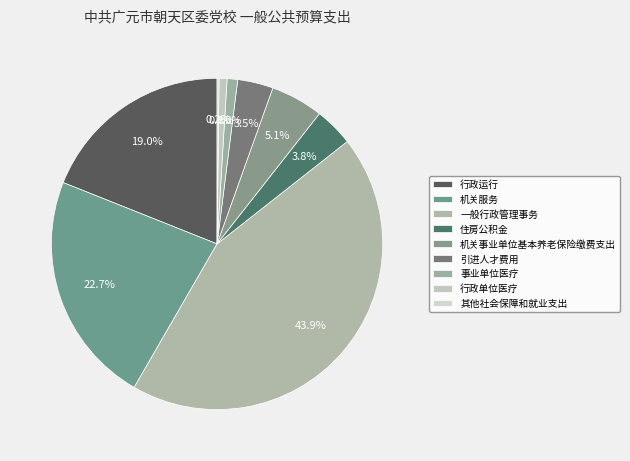

How many slices are in this pie chart?

9